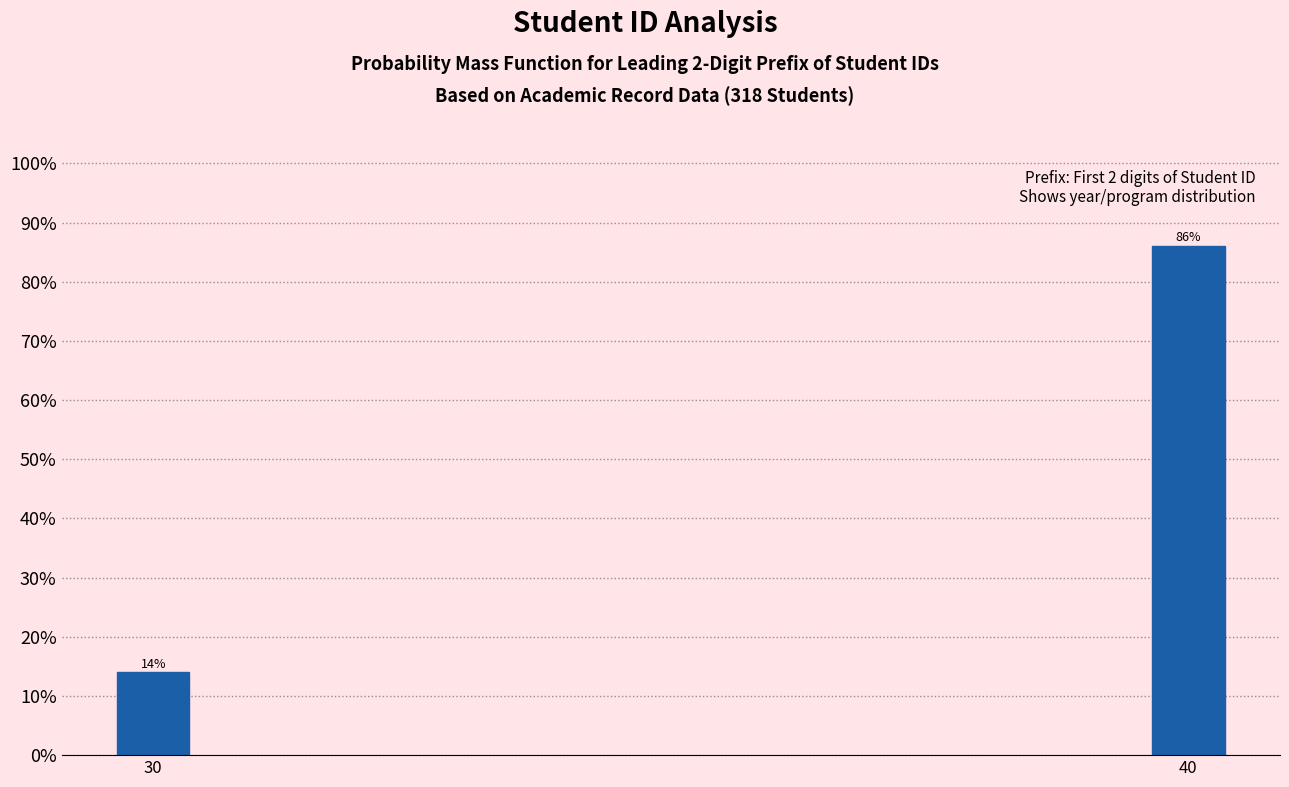

Reading left to right, list all the values displayed in this chart.

14.0	86.0